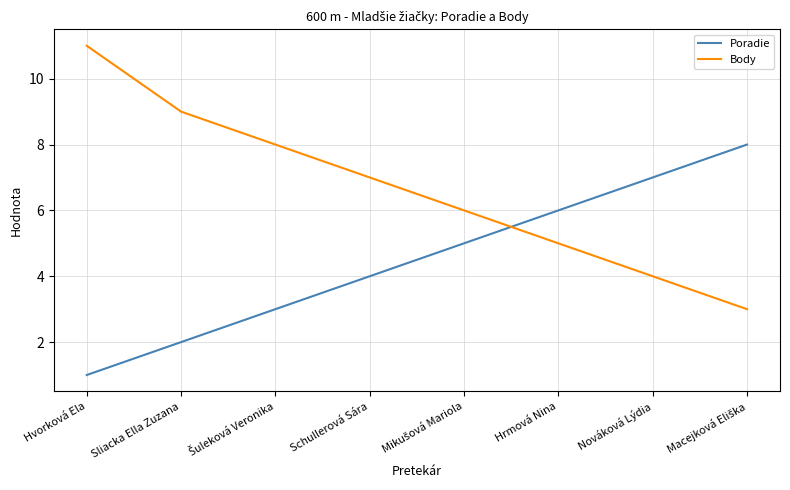

Reading right to left, transcribe all the data shown in this chart.

Poradie: 8	7	6	5	4	3	2	1
Body: 3	4	5	6	7	8	9	11